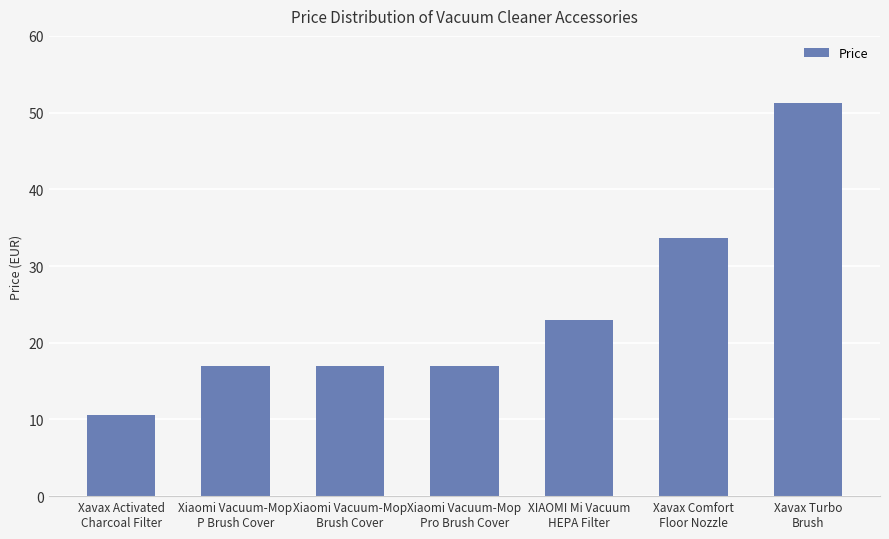

Reading left to right, transcribe all the data shown in this chart.

Xavax Activated
Charcoal Filter=10.6	Xiaomi Vacuum-Mop
P Brush Cover=17.0	Xiaomi Vacuum-Mop
Brush Cover=17.0	Xiaomi Vacuum-Mop
Pro Brush Cover=17.0	XIAOMI Mi Vacuum
HEPA Filter=22.9	Xavax Comfort
Floor Nozzle=33.7	Xavax Turbo
Brush=51.2